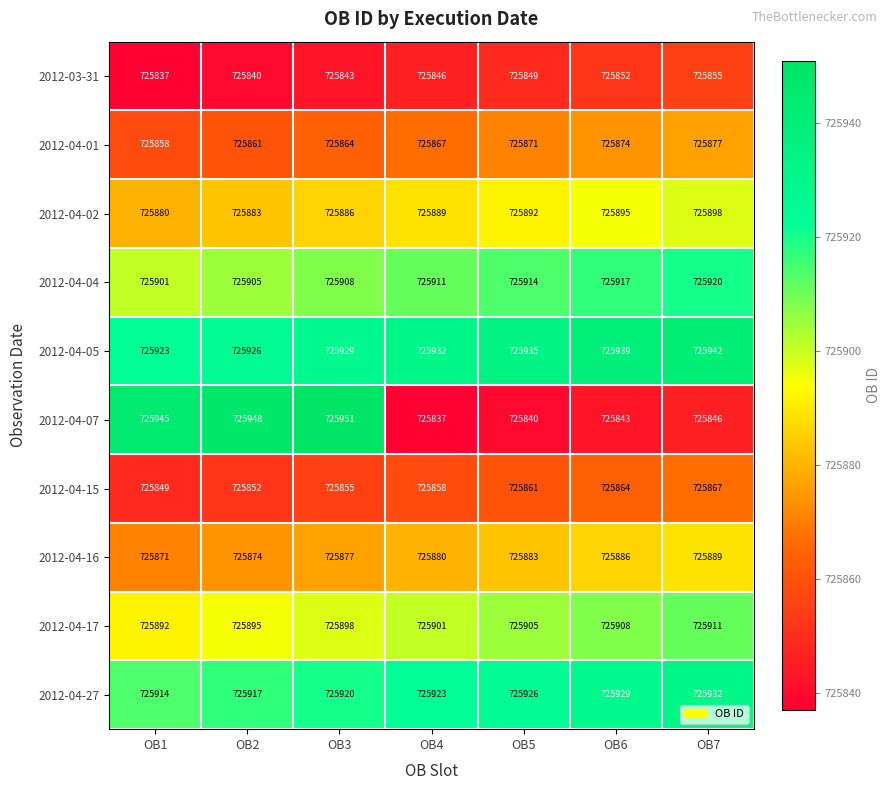

The value of 2012-03-31 at OB3 is 725843. True or false?

True